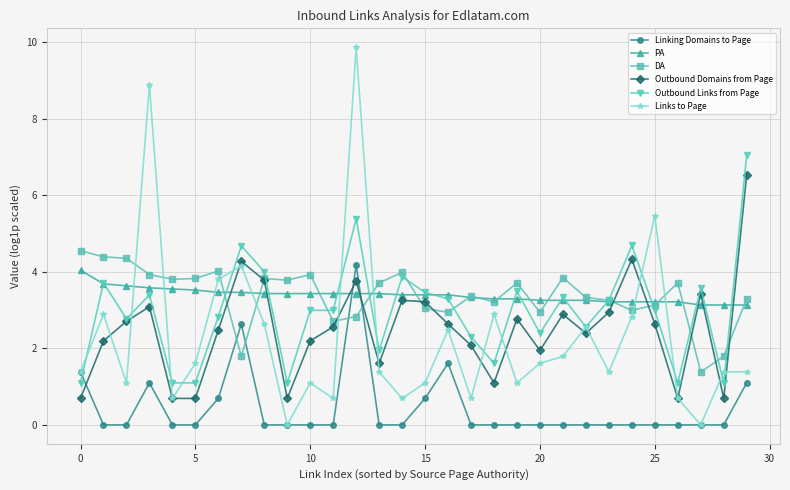

List the series in order of their peak value, lowest first.

PA, Linking Domains to Page, DA, Outbound Domains from Page, Outbound Links from Page, Links to Page